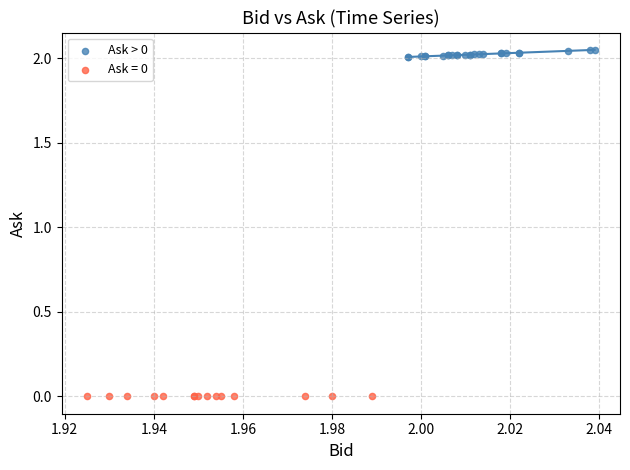

Which series reaches the minimum Y coordinate?

Ask = 0